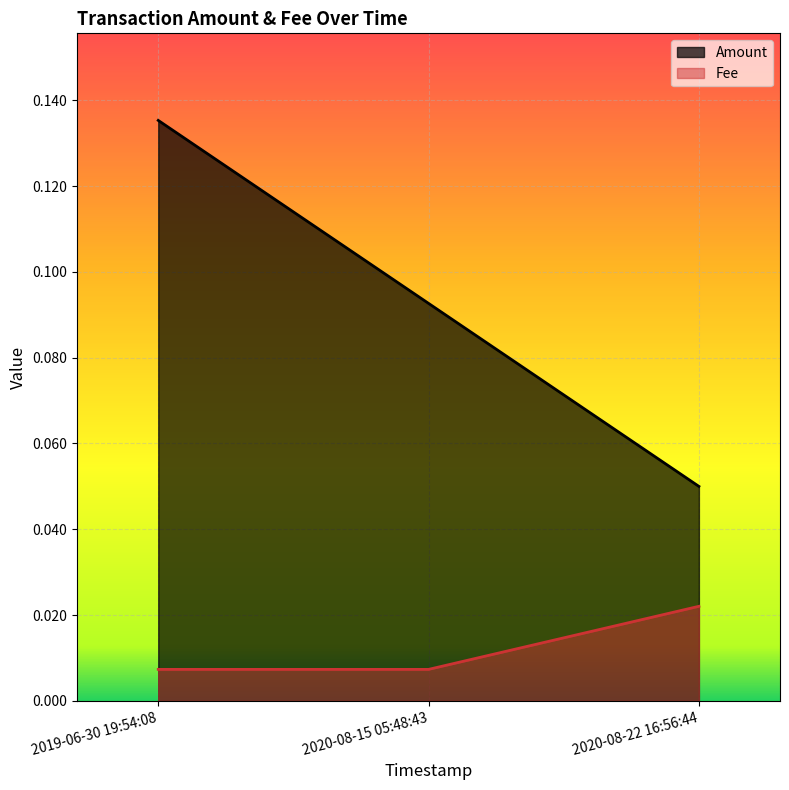

Count the number of data series in this chart.

2